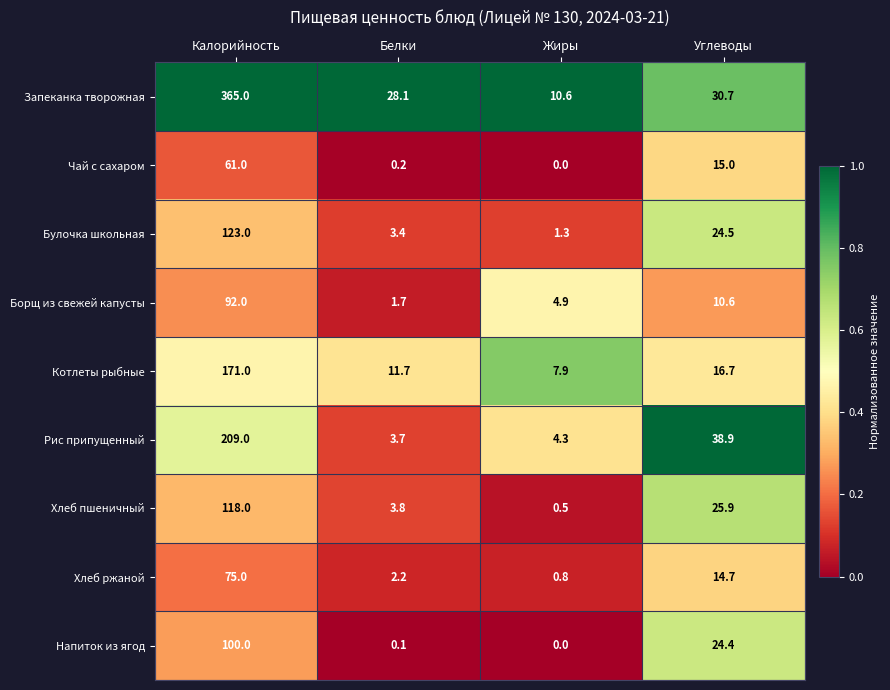

Where is Булочка школьная nearest to the value 62?

Углеводы